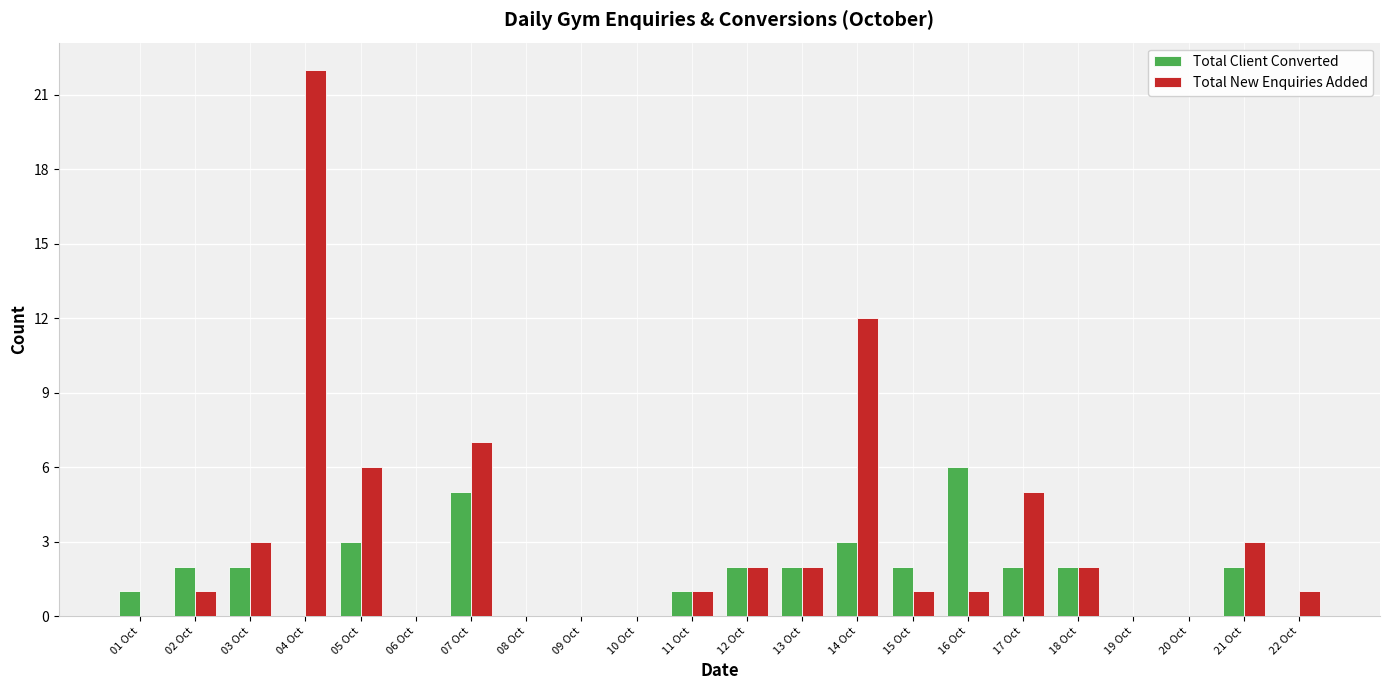

Read the Total New Enquiries Added value at 14 Oct.

12